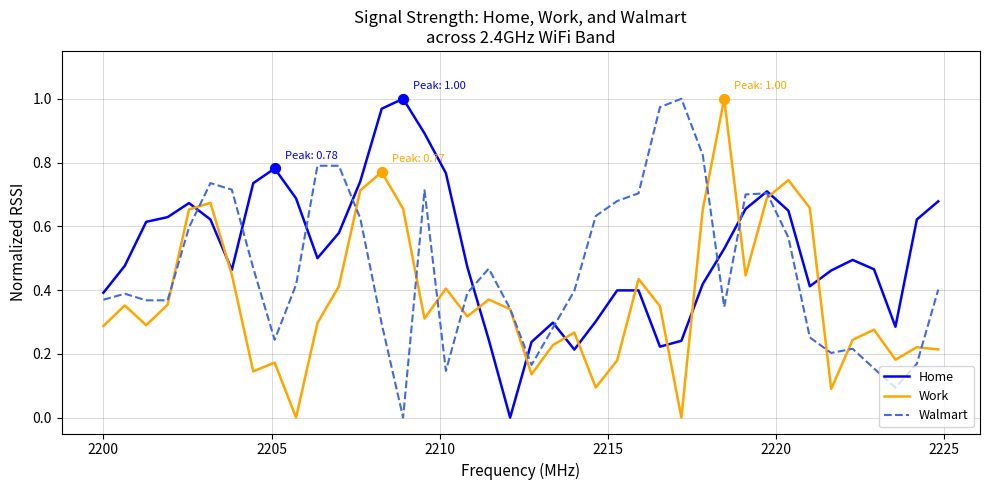

List the series in order of their overall mean, lowest first.

Work, Walmart, Home